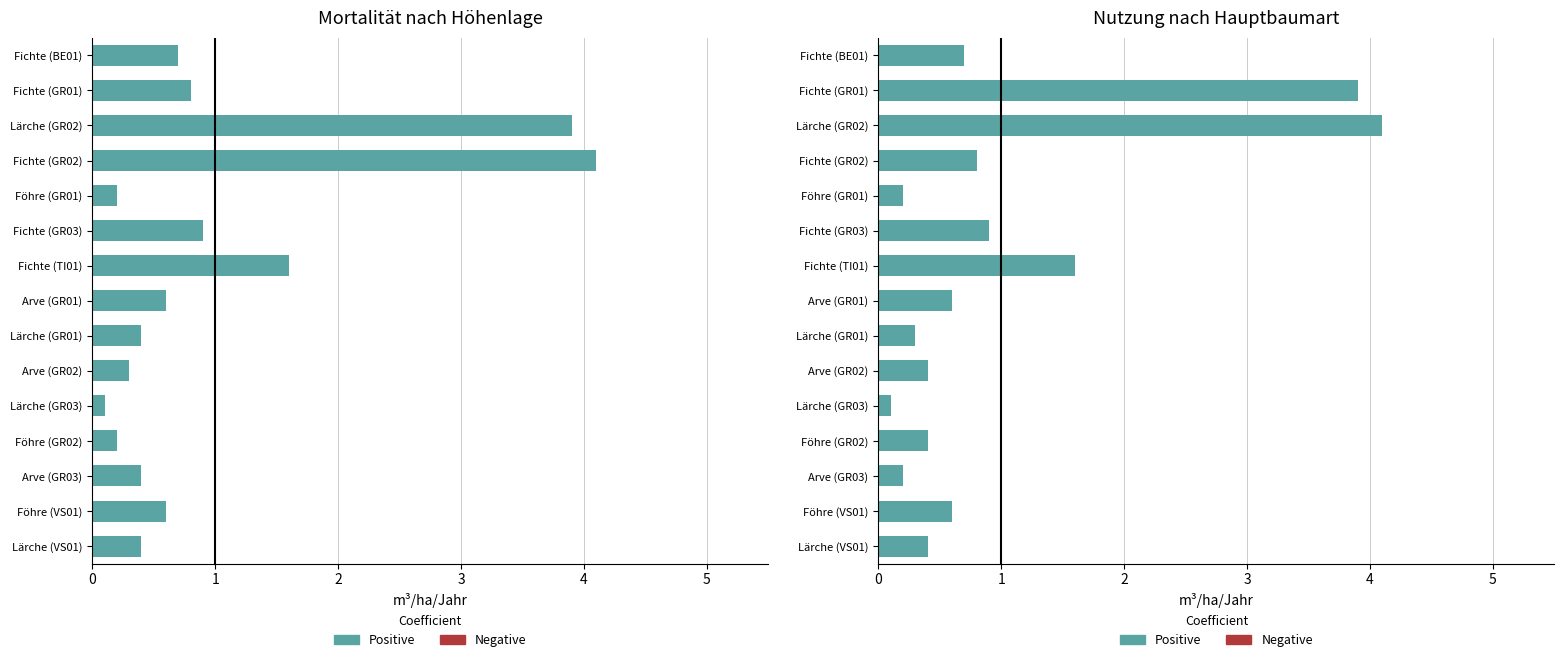

At how many categories does at least one series exceed 3?

2